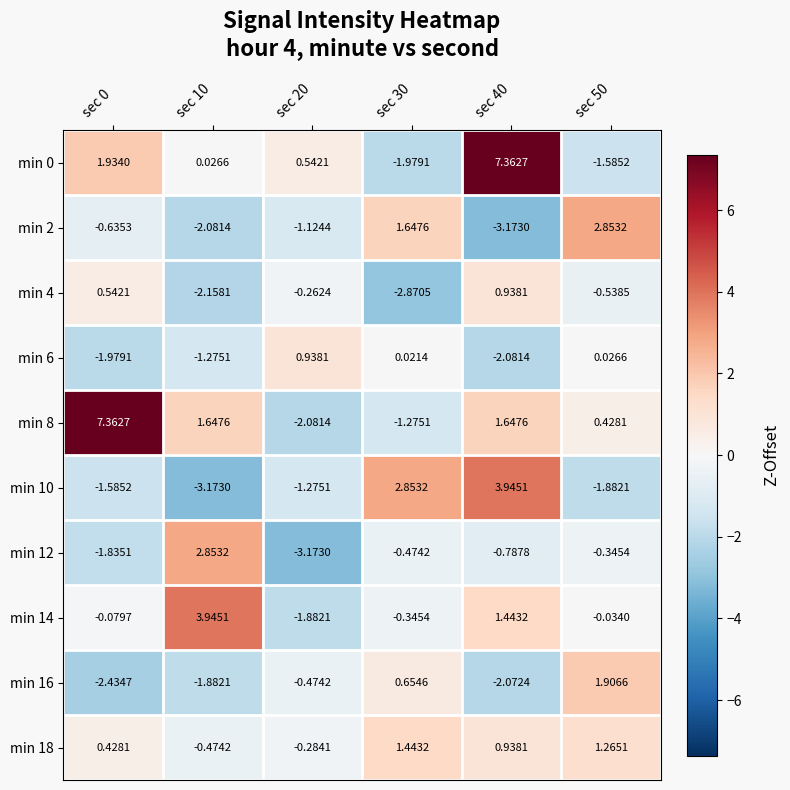

Which series has the largest total across all categories?

min 8